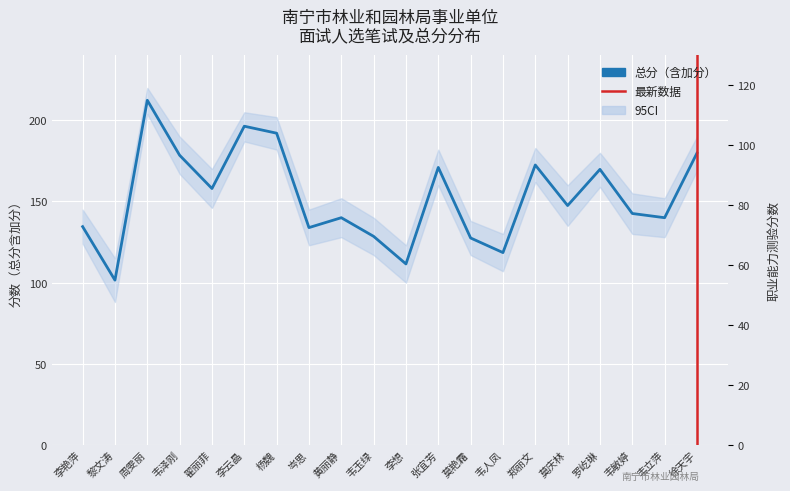

List the labels in order of 总分（含加分） value, largest first.

周雯丽, 李云晶, 杨魏, 徐天宇, 韦泽刚, 郑丽文, 张宜芳, 罗屹琳, 翟丽菲, 莫庆林, 韦敏婷, 黄丽静, 韦立萍, 李艳萍, 岑思, 韦玉绿, 莫艳霜, 韦人凤, 李想, 黎文涛